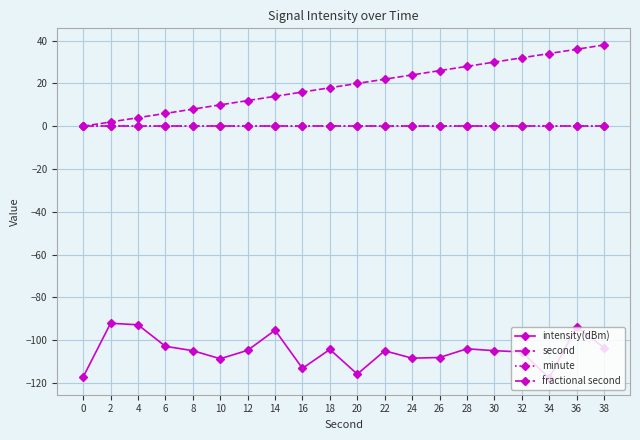

Does the chart have visible grid lines?

Yes